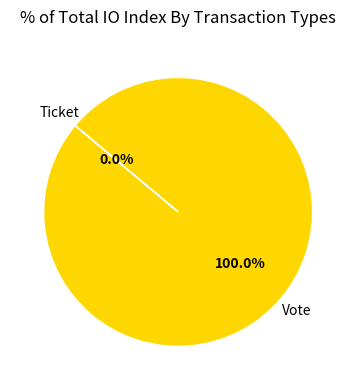

To the nearest percent, what portion does Vote represent?

100%